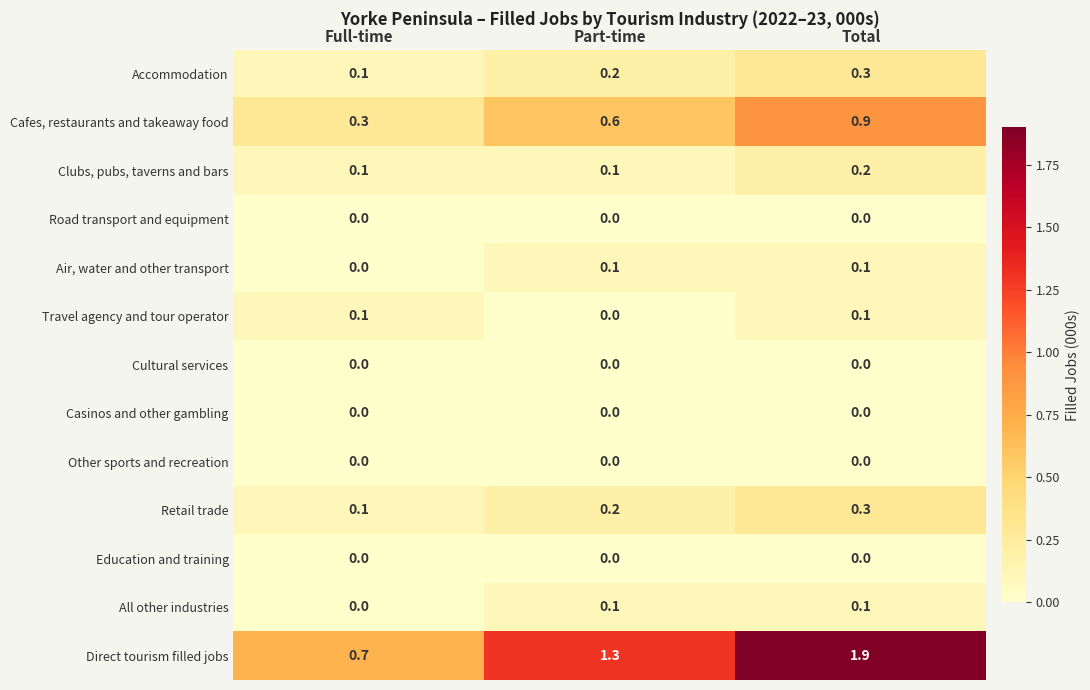

What is the total value across all series at Full-time?

1.4